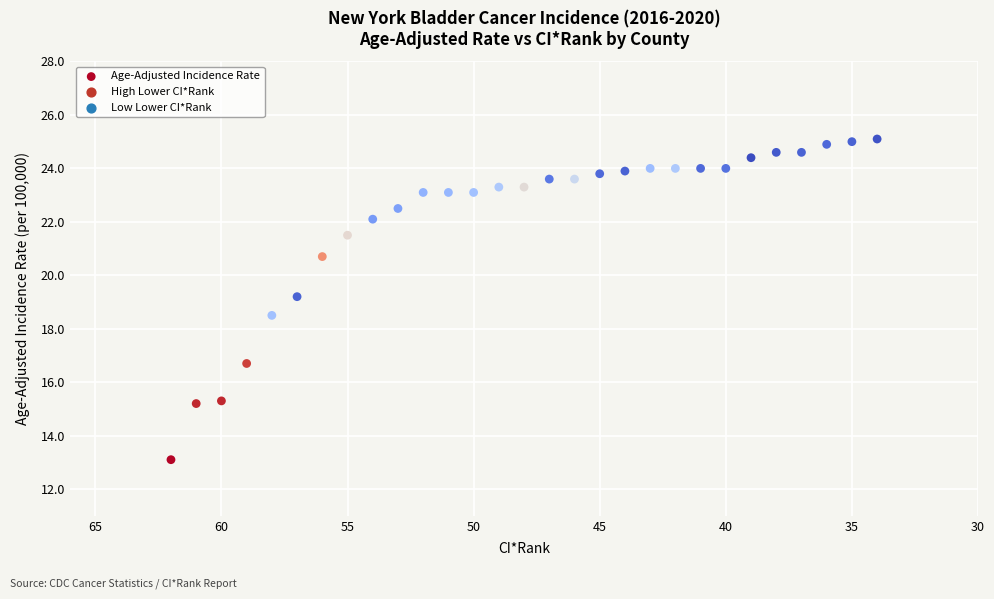

What Y value in the scatter plot is closest to 19?

19.2